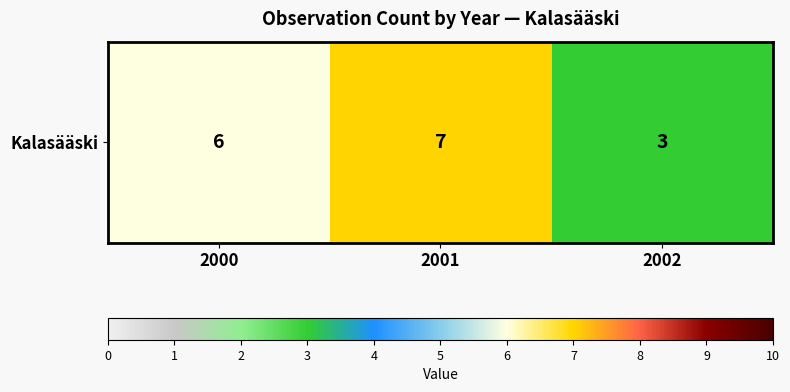

Reading left to right, list all the values displayed in this chart.

2000=6	2001=7	2002=3